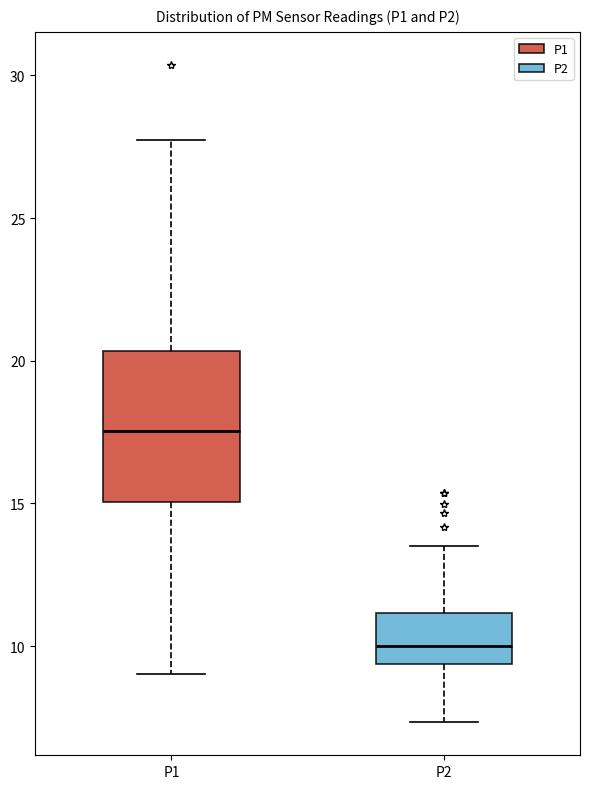

Reading left to right, transcribe this box plot: for each box, give where its median line is, the range the box spans, and where its two whiskers end, as read against the y-axis. The values are not printed on the chart, so give them approximately, as read against the axis.

P1: median 17.5, box 15.0 to 20.5, whiskers 9.0 to 27.5
P2: median 10.0, box 9.5 to 11.0, whiskers 7.5 to 13.5